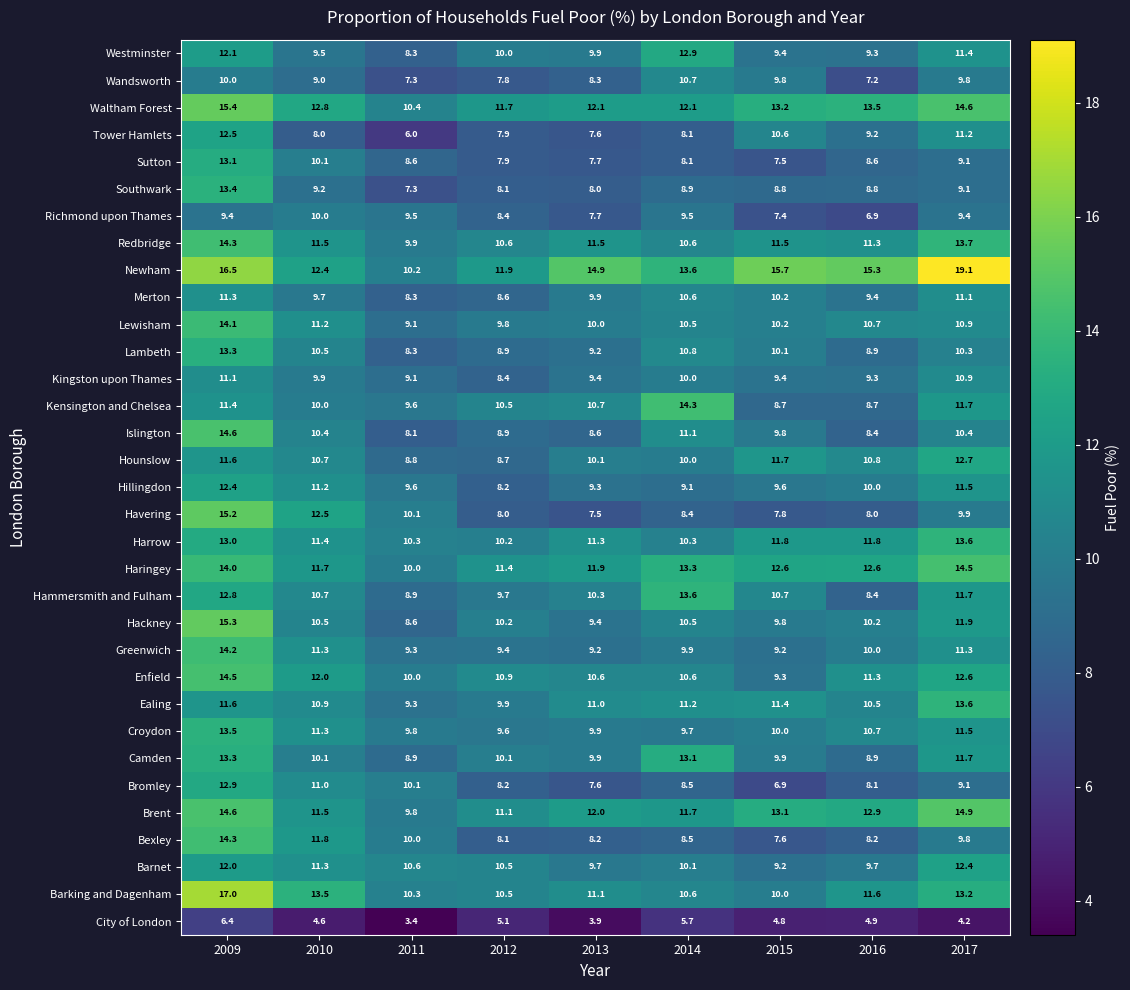

How many distinct data groups are displayed?

33